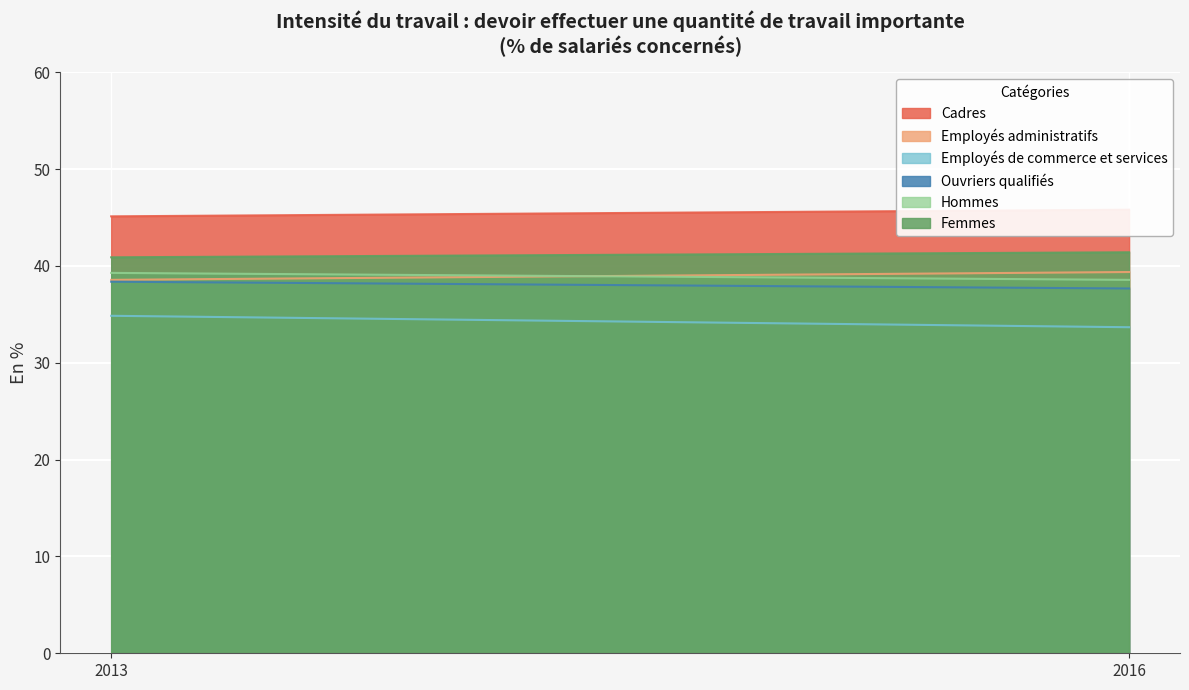

What is the total value across all series at 2013?

237.1